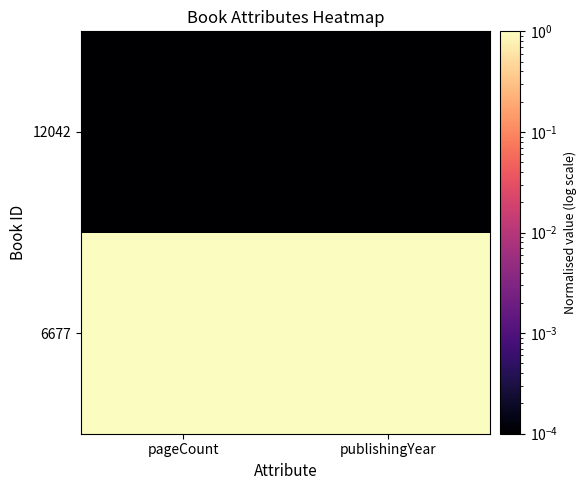

How many data points does each series have?

2